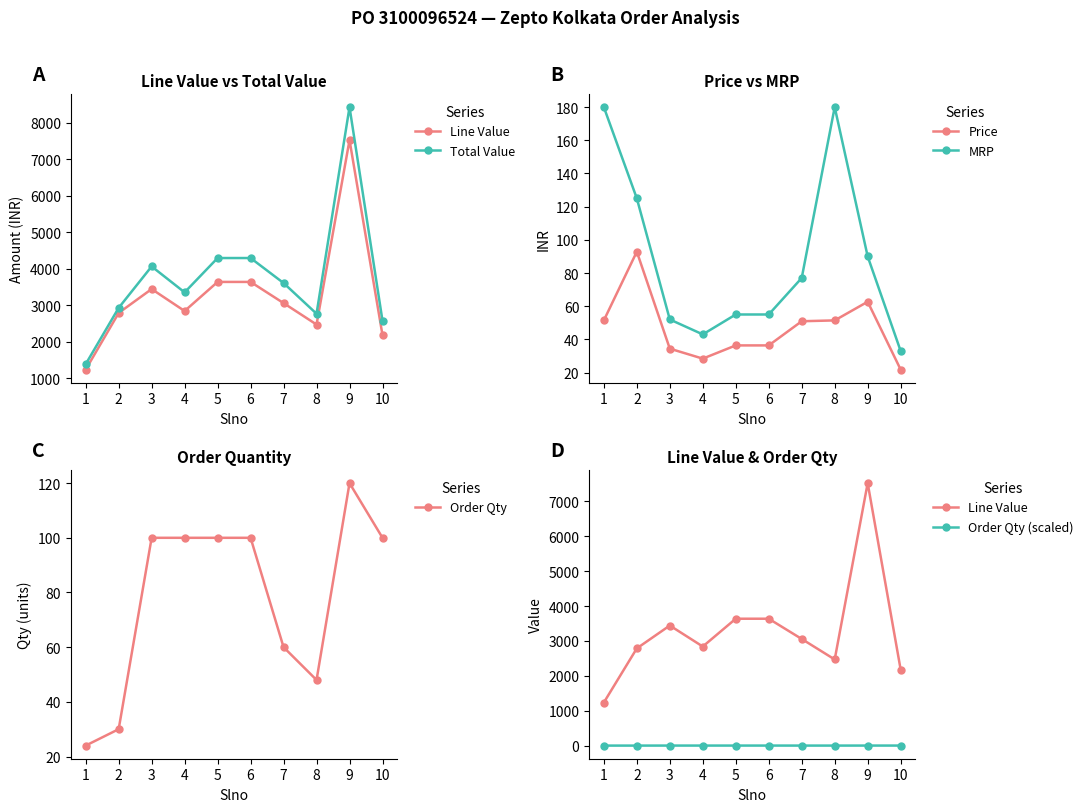

At how many categories does at least one series exceed 5443?

1